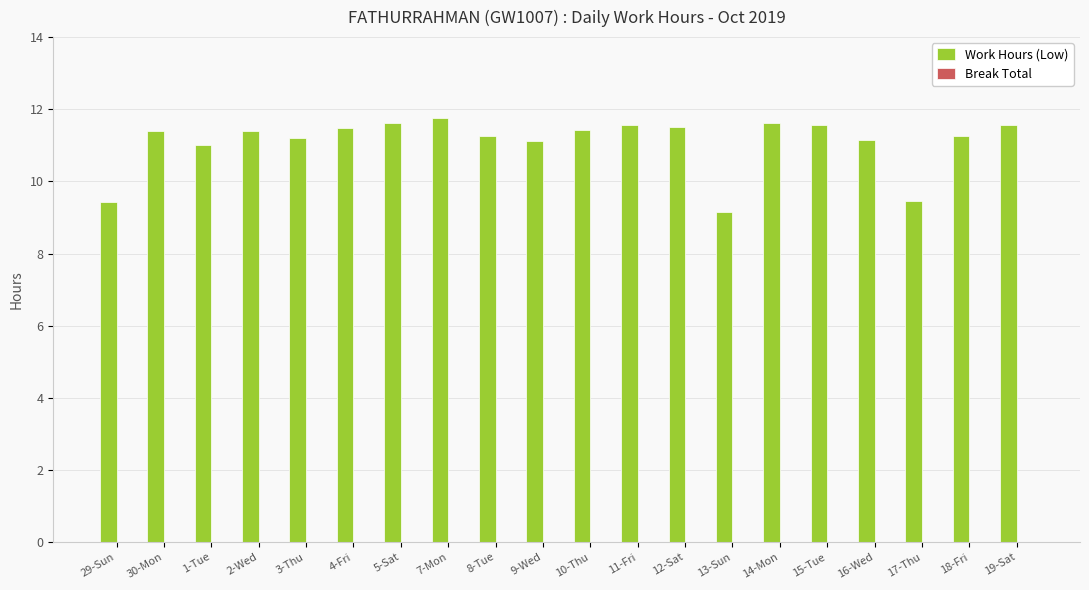

How many bars are there in total?

20